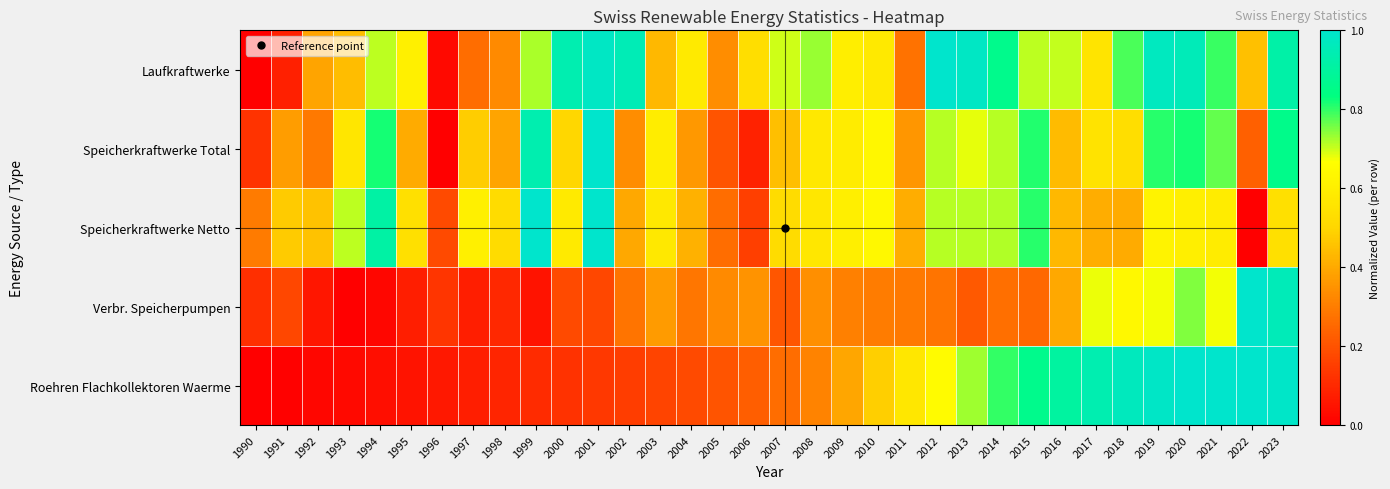

Between 1998 and 2020, which series saw the biggest shift?

Roehren Flachkollektoren Waerme